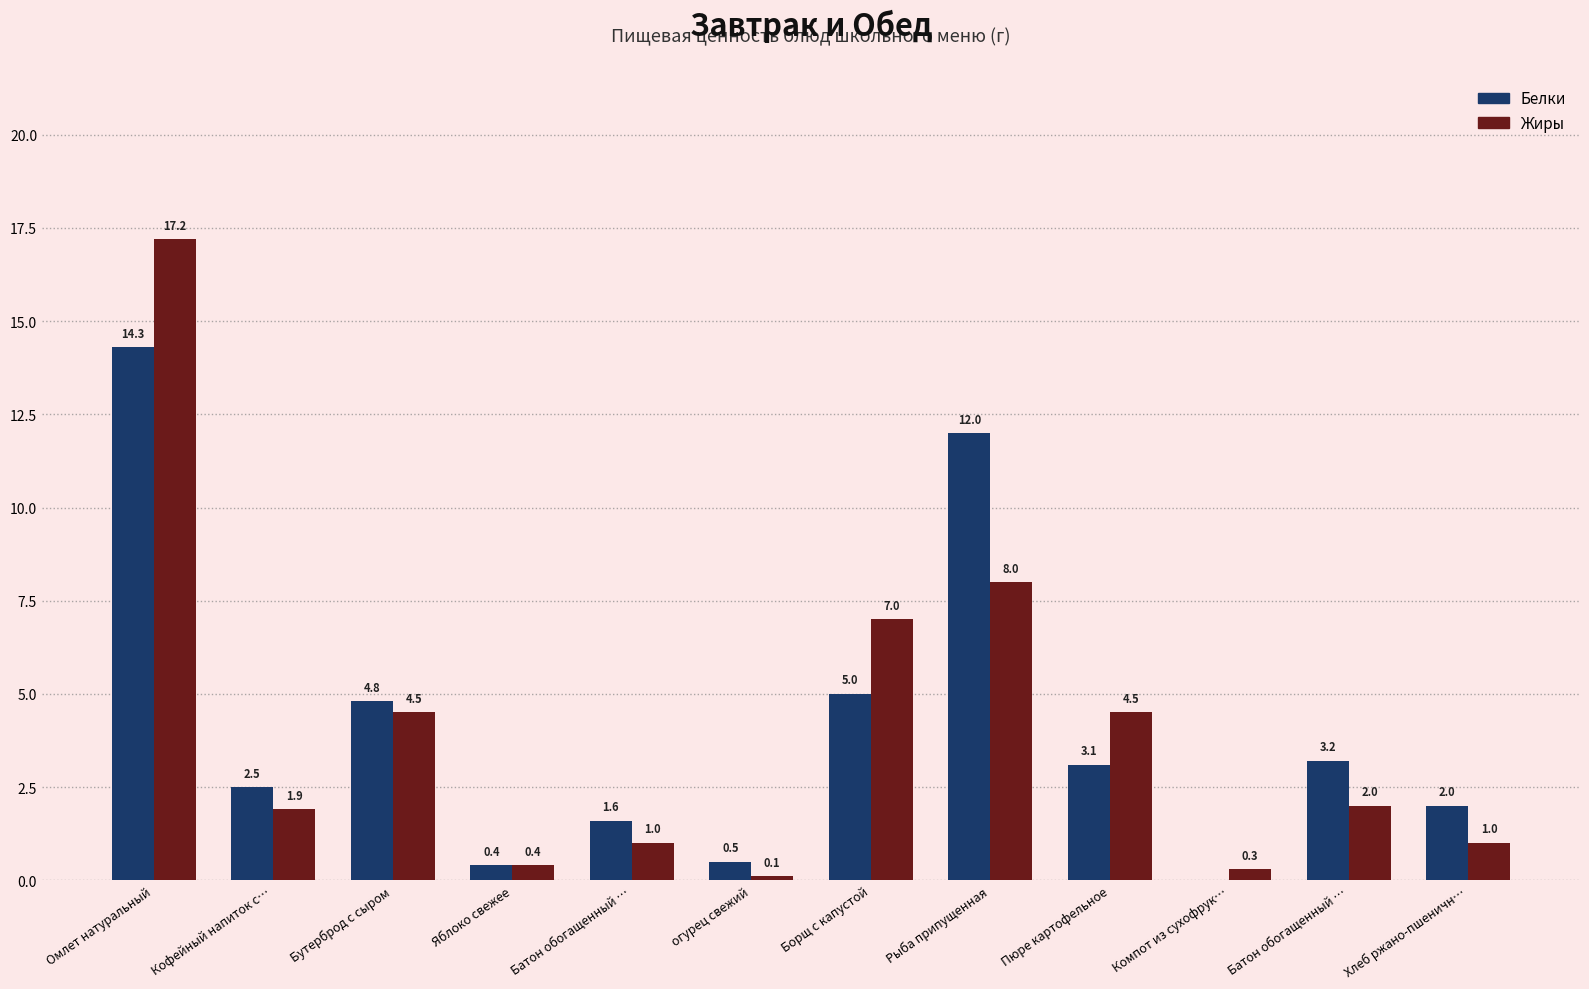

Which category has the highest value across all series?

Омлет натуральный